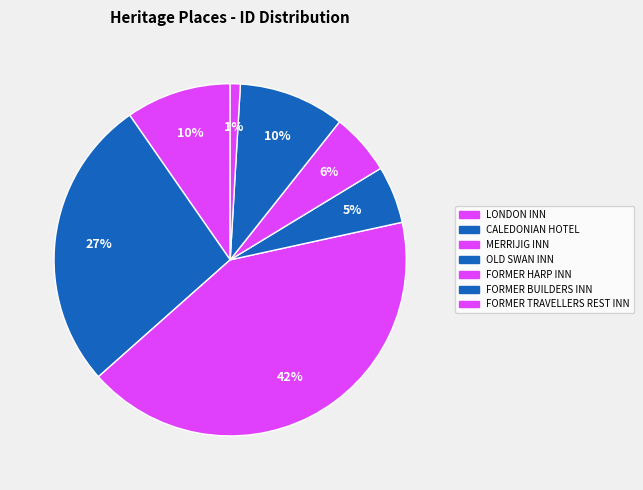

To the nearest percent, what portion does MERRIJIG INN represent?

42%